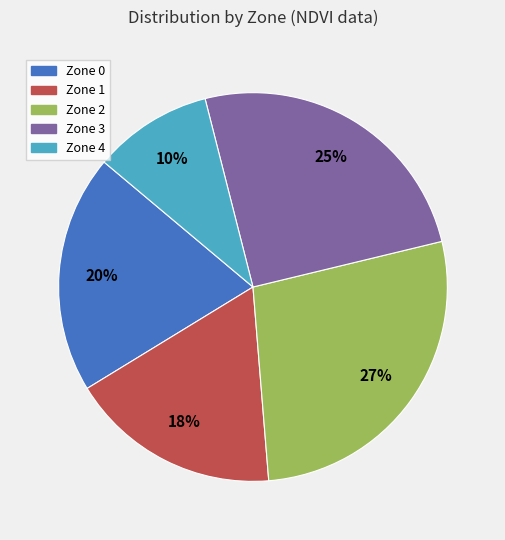

How many segments does this pie chart have?

5